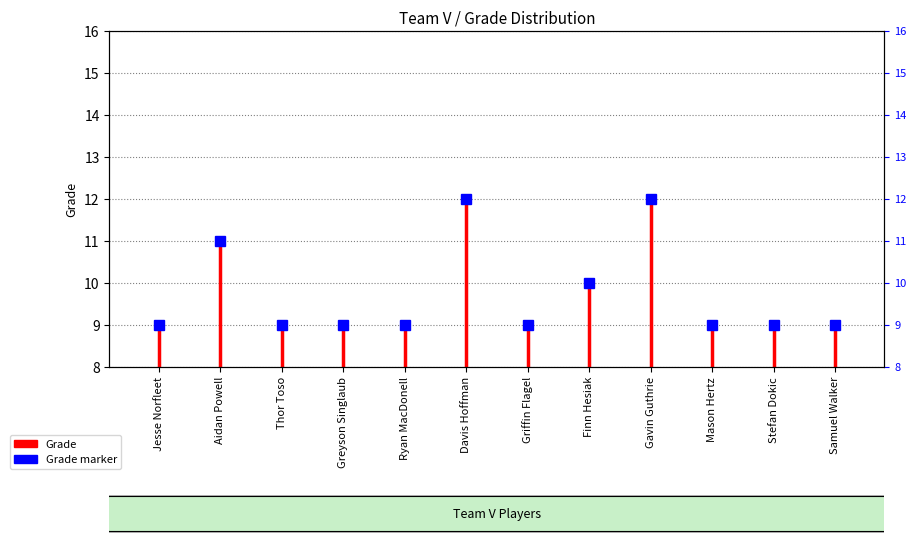

Count the number of data series in this chart.

1